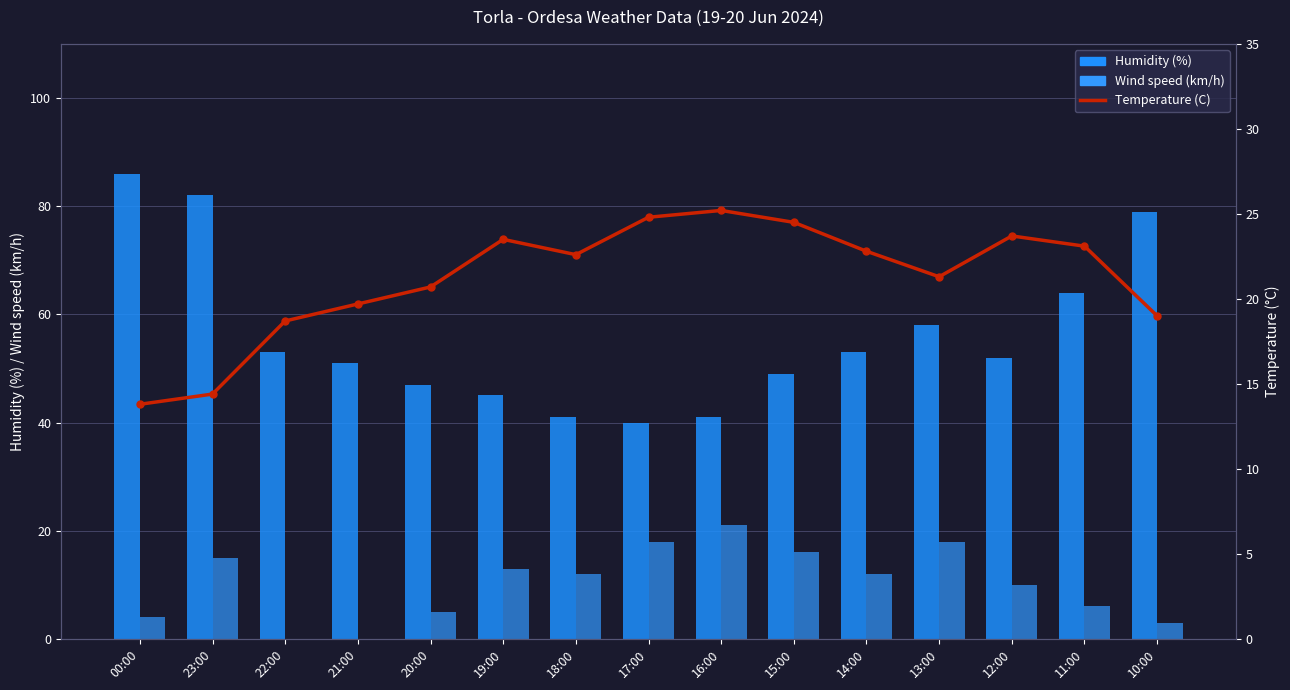

At which category is the sum across all series the highest?

23:00